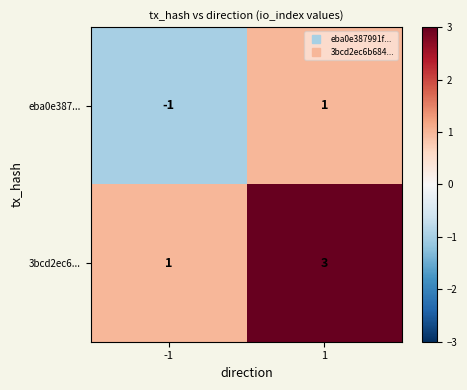

What is the difference between the highest and lowest values at -1?

2